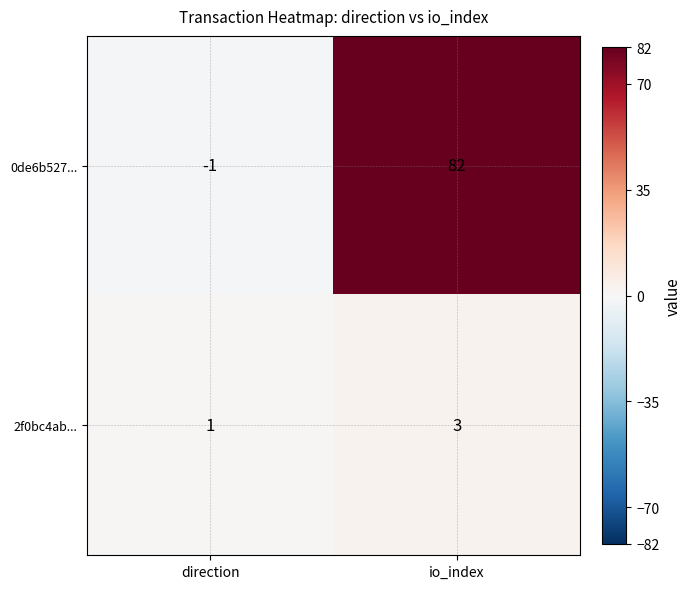

Where is 0de6b527... nearest to the value 40?

direction